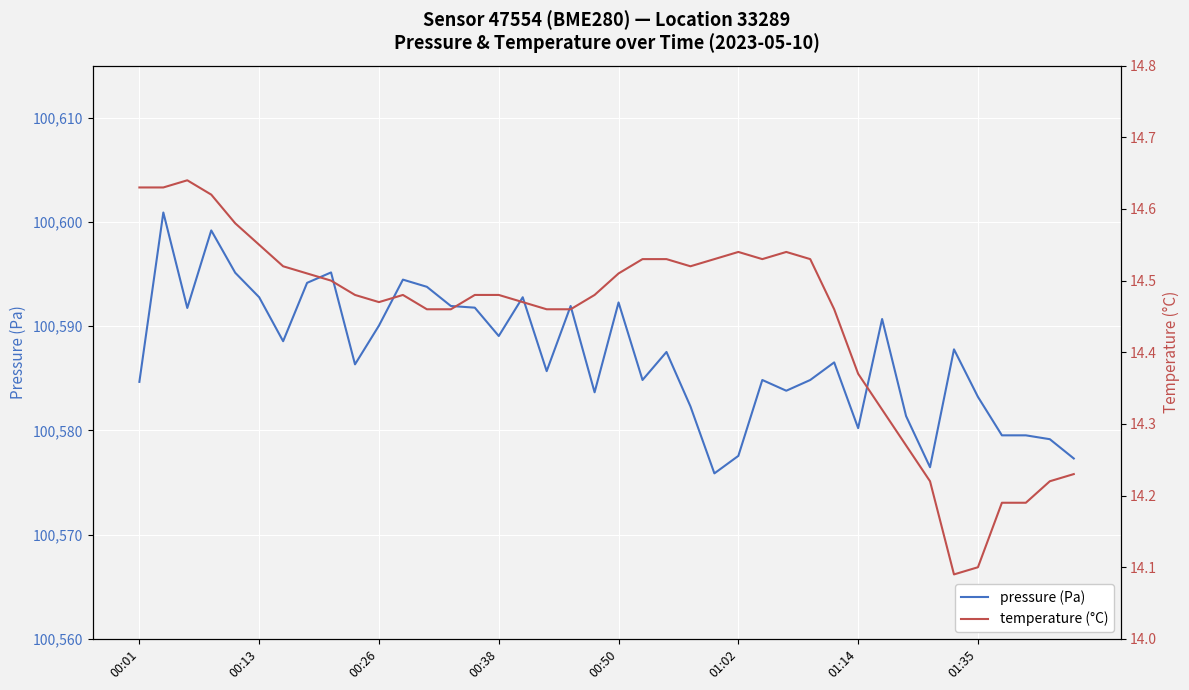

Does the chart display data point markers on the line(s)?

No